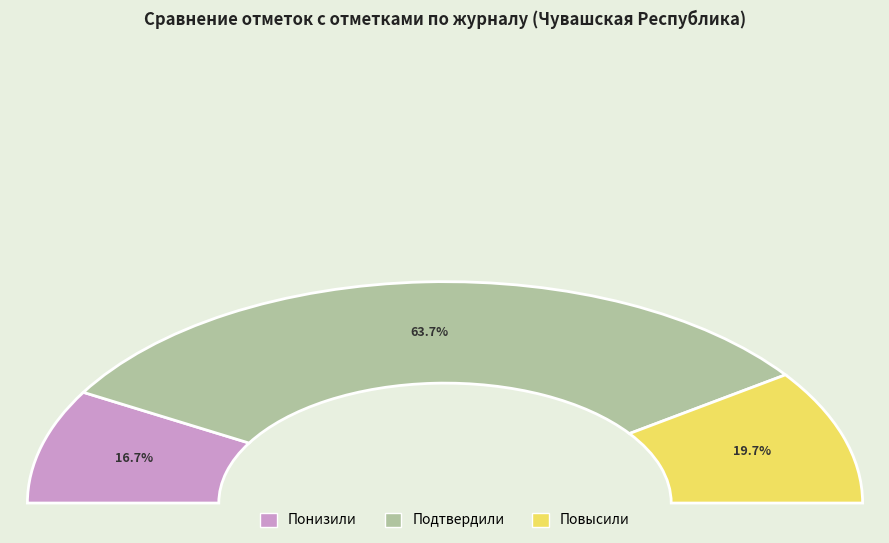

To the nearest percent, what is the average slice percentage?

33%